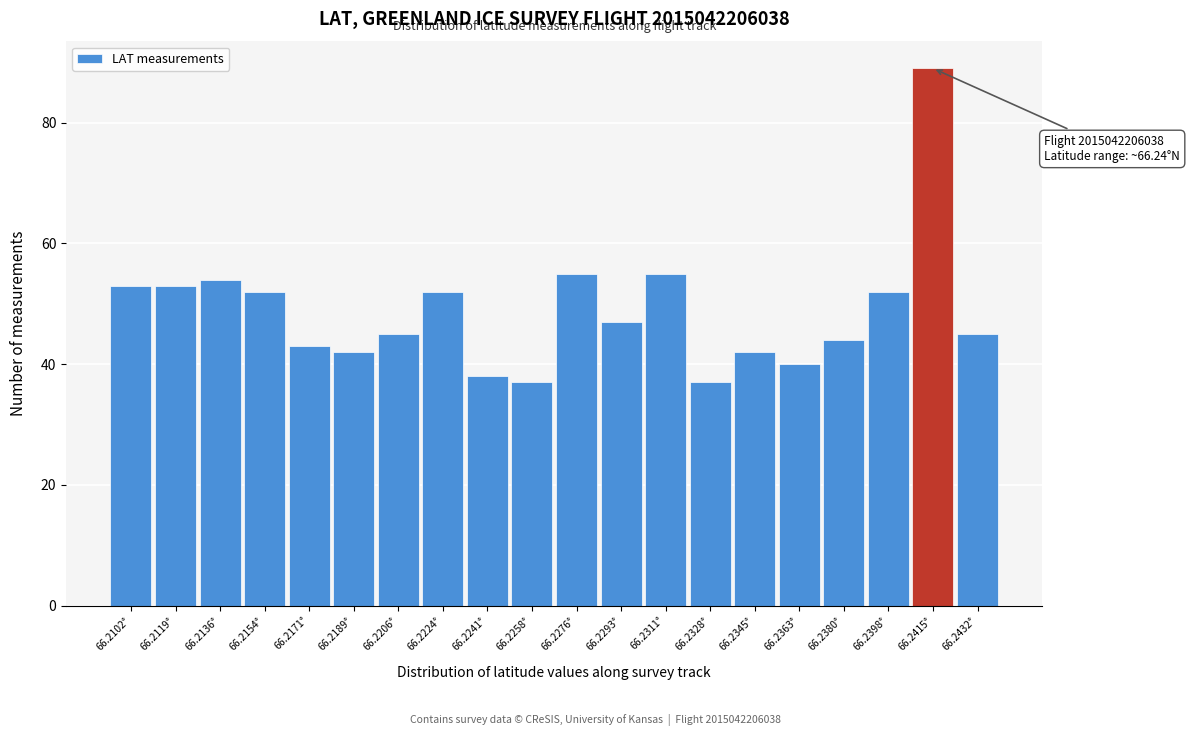

Reading left to right, what are all the values shown in this chart?

66.2102°=53	66.2119°=53	66.2136°=54	66.2154°=52	66.2171°=43	66.2189°=42	66.2206°=45	66.2224°=52	66.2241°=38	66.2258°=37	66.2276°=55	66.2293°=47	66.2311°=55	66.2328°=37	66.2345°=42	66.2363°=40	66.2380°=44	66.2398°=52	66.2415°=89	66.2432°=45